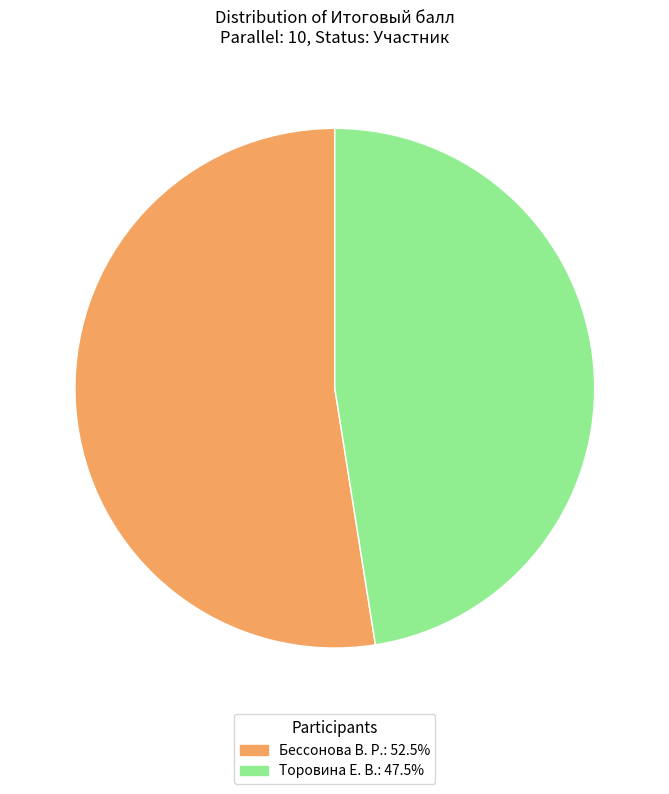

Does any single category account for the majority?

Yes